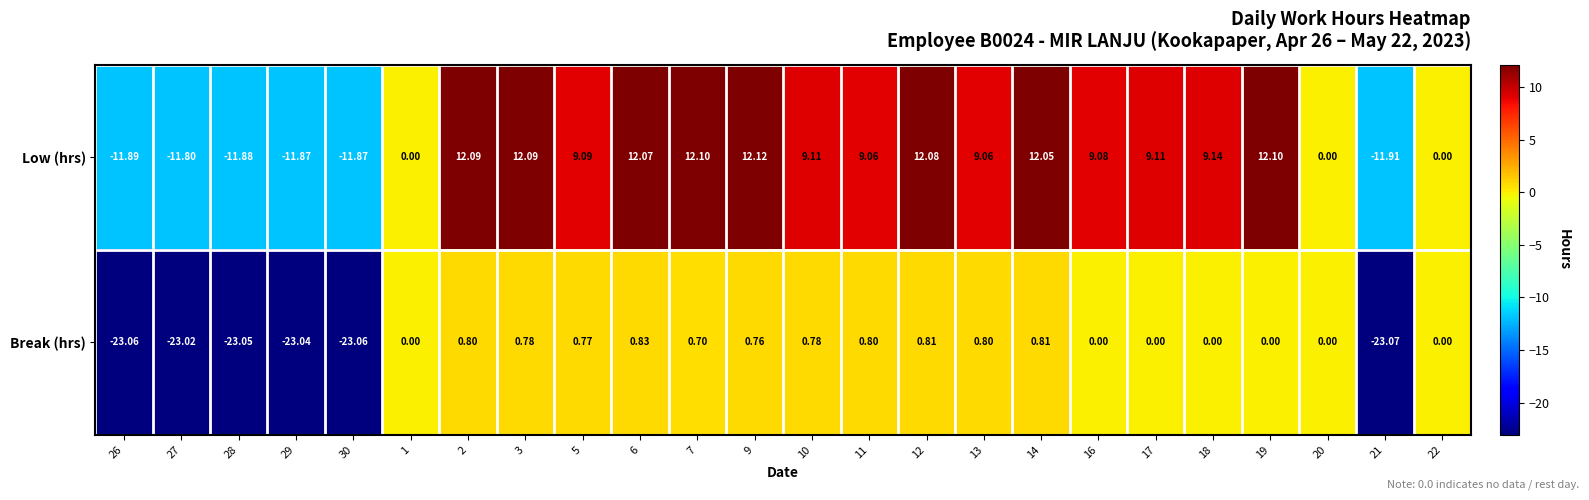

Rank the series by their maximum value, from highest to lowest.

Low (hrs), Break (hrs)